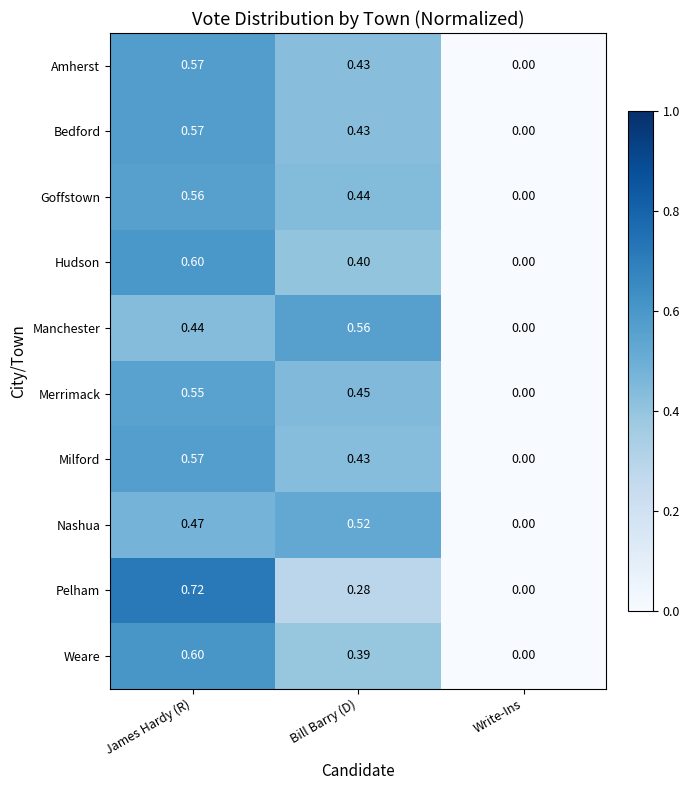

At which label does Merrimack reach its minimum?

Write-Ins